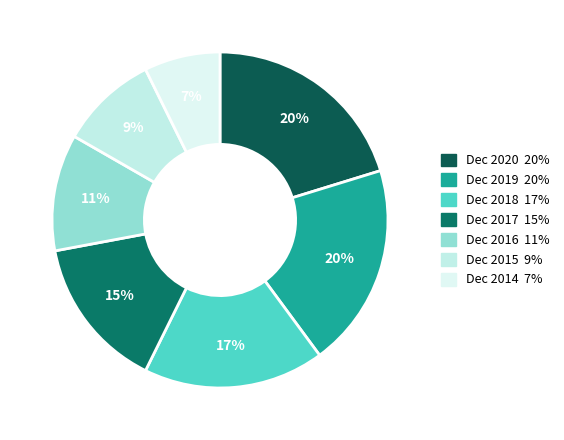

To the nearest percent, what is the average slice percentage?

14%